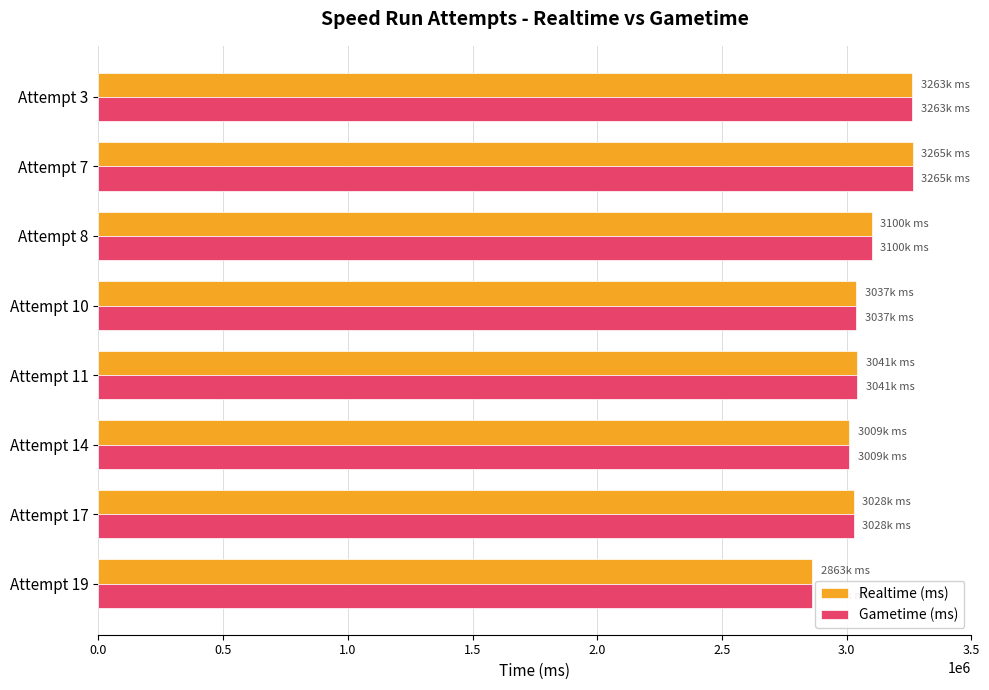

What is the minimum value for Realtime (ms)?

2862685